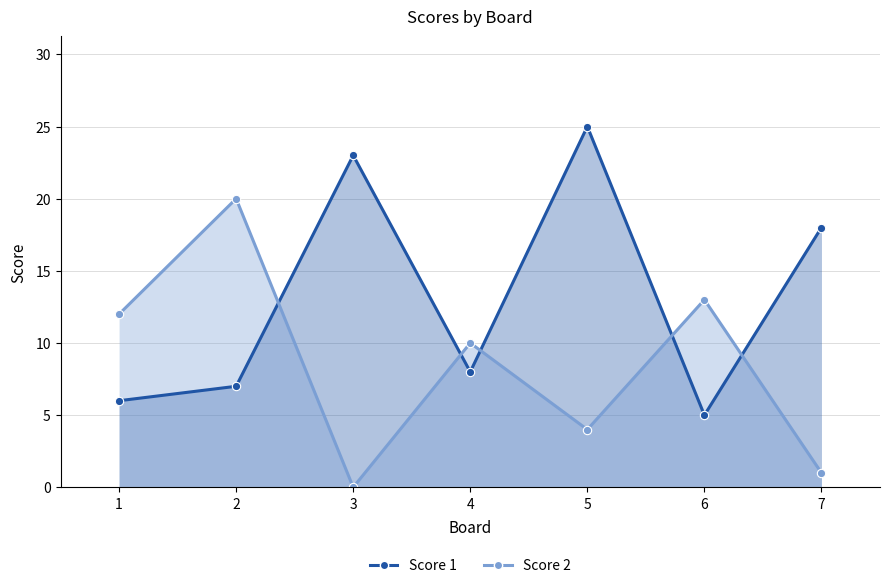

Is the value of Score 2 at 7 greater than the value of Score 1 at 7?

No